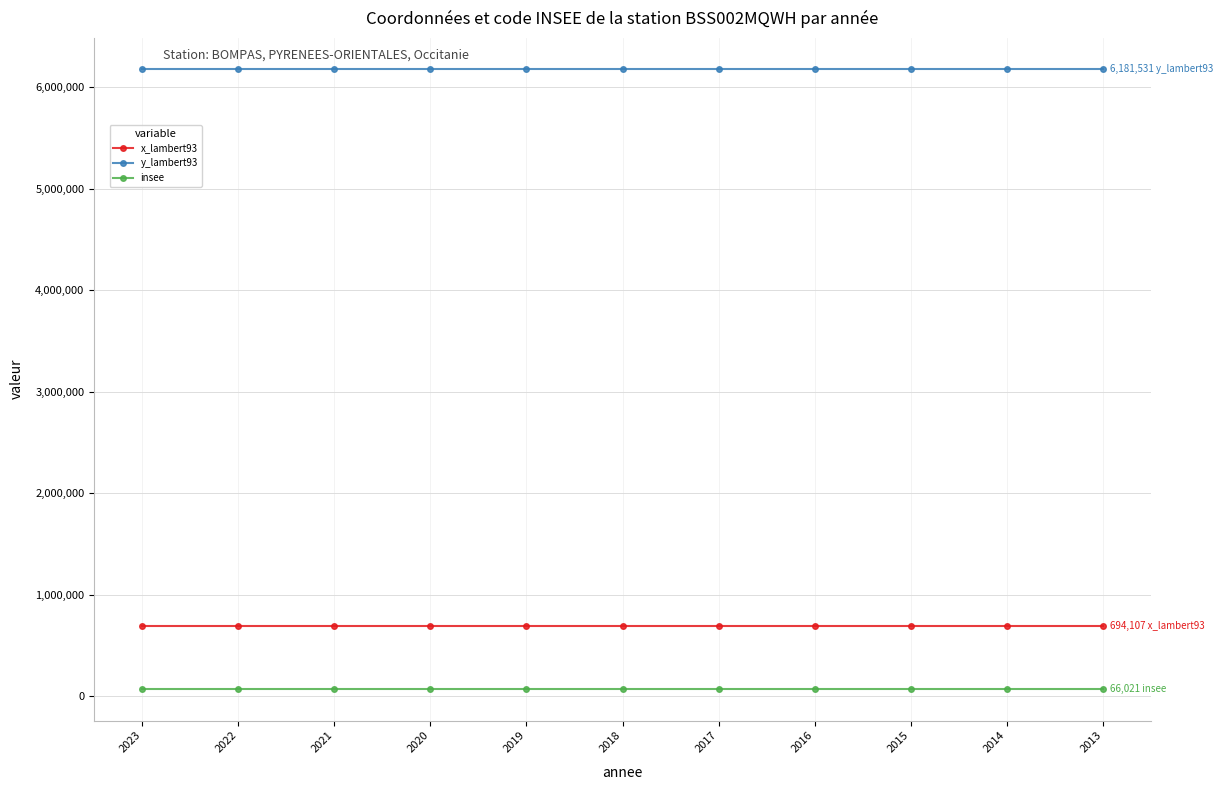

What is the lowest value of the x_lambert93 series?

694107